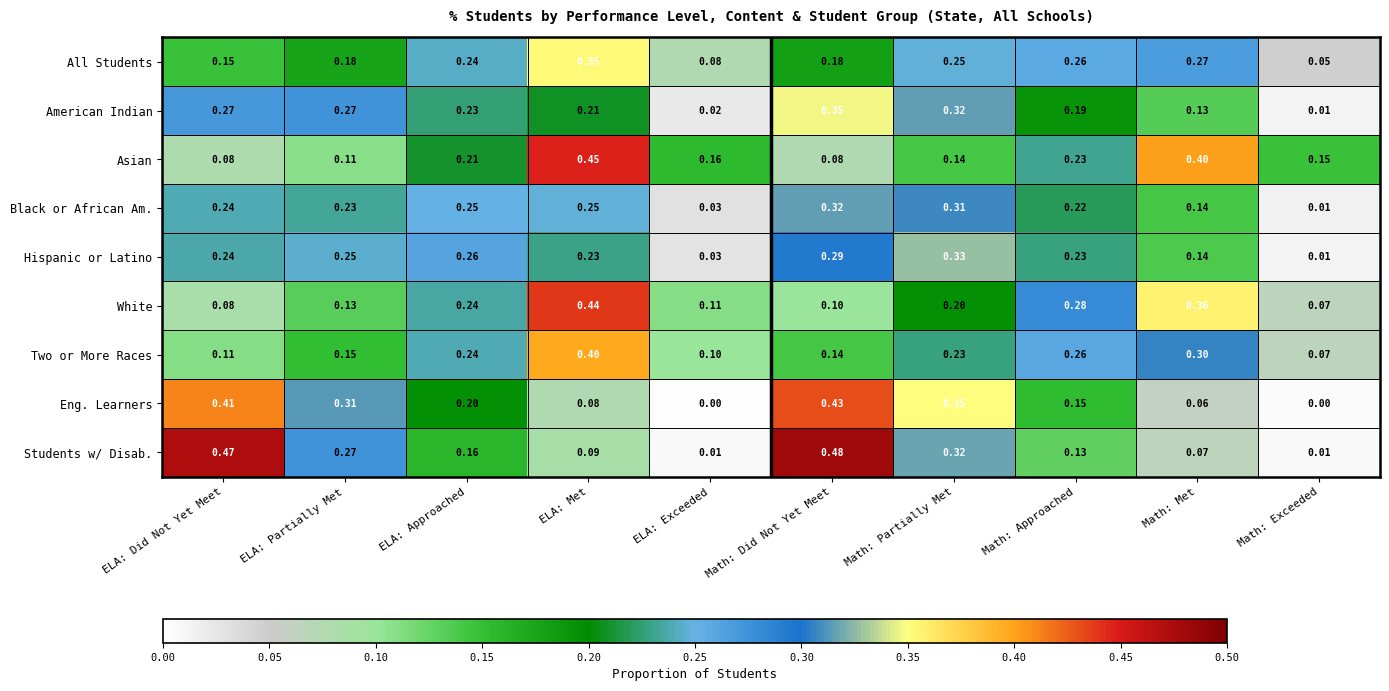

Which series changed the most between ELA: Partially Met and ELA: Exceeded?

Eng. Learners